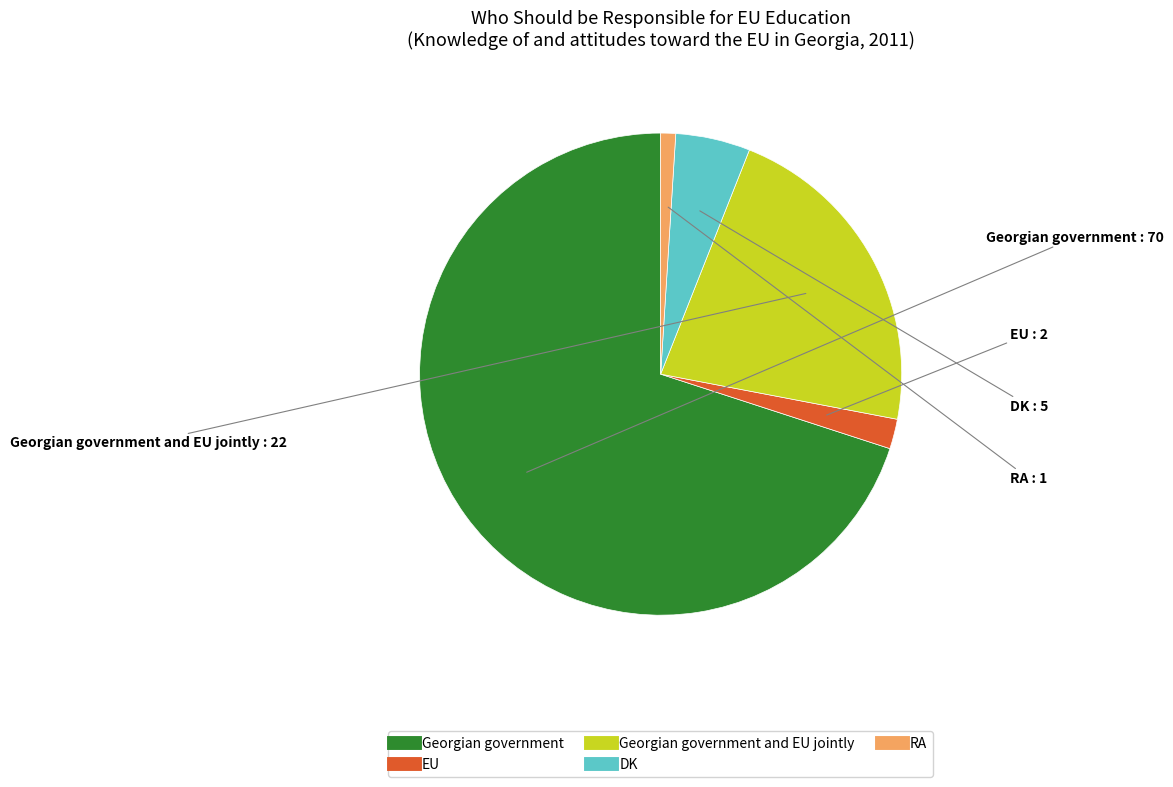

Is there any slice that represents more than half of the pie?

Yes